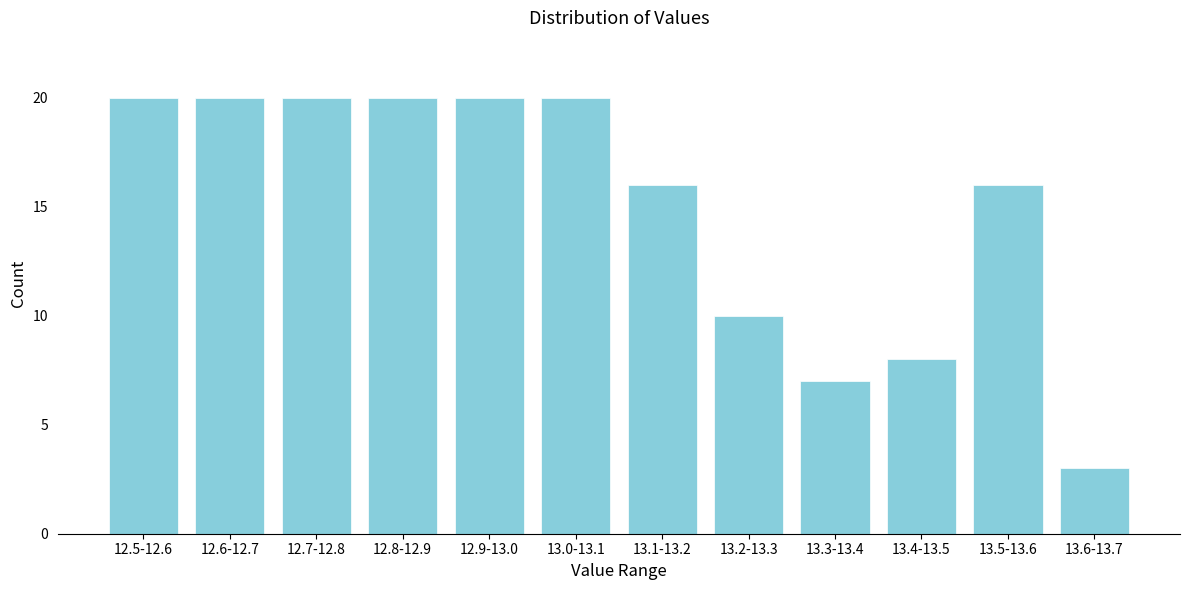

Reading right to left, what are all the values shown in this chart?

3	16	8	7	10	16	20	20	20	20	20	20